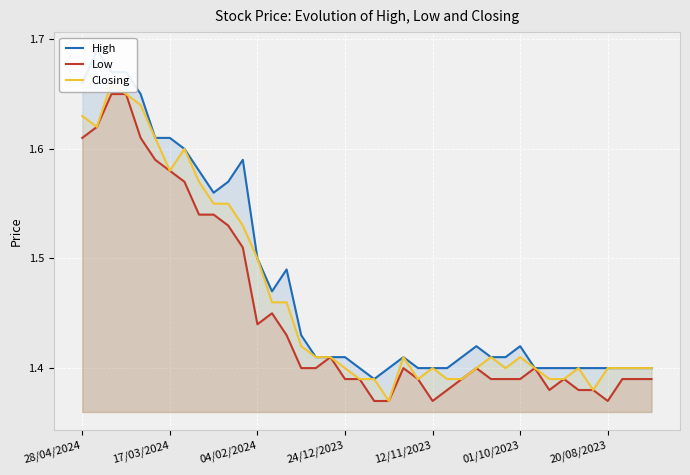

What are all the series names shown in the legend?

High, Low, Closing